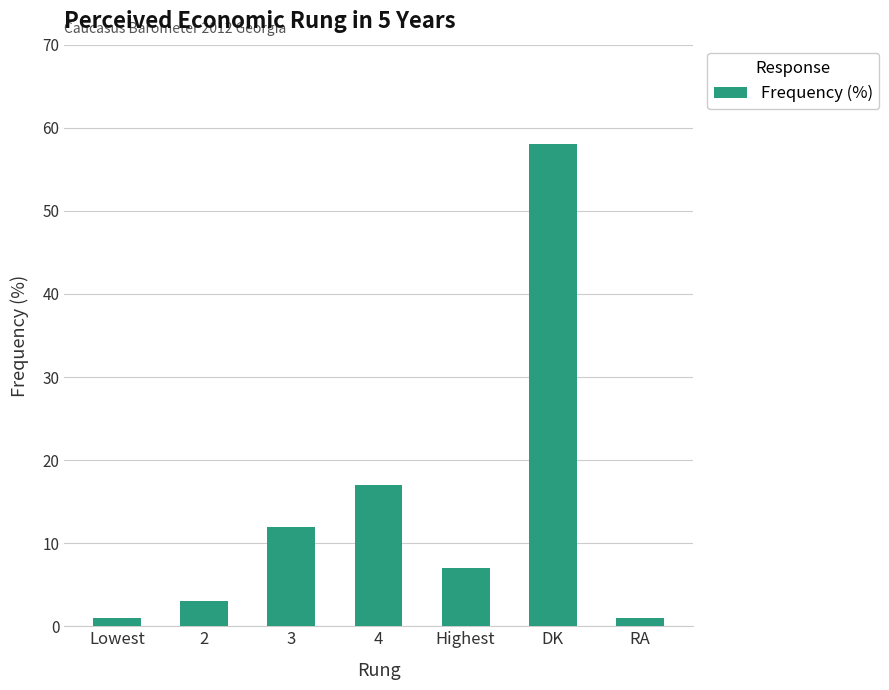

What is the greatest value displayed?

58